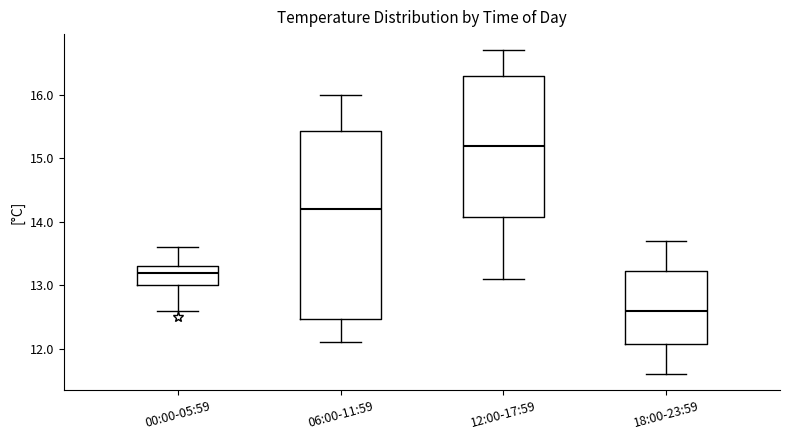

Which box has the highest median line?

12:00-17:59